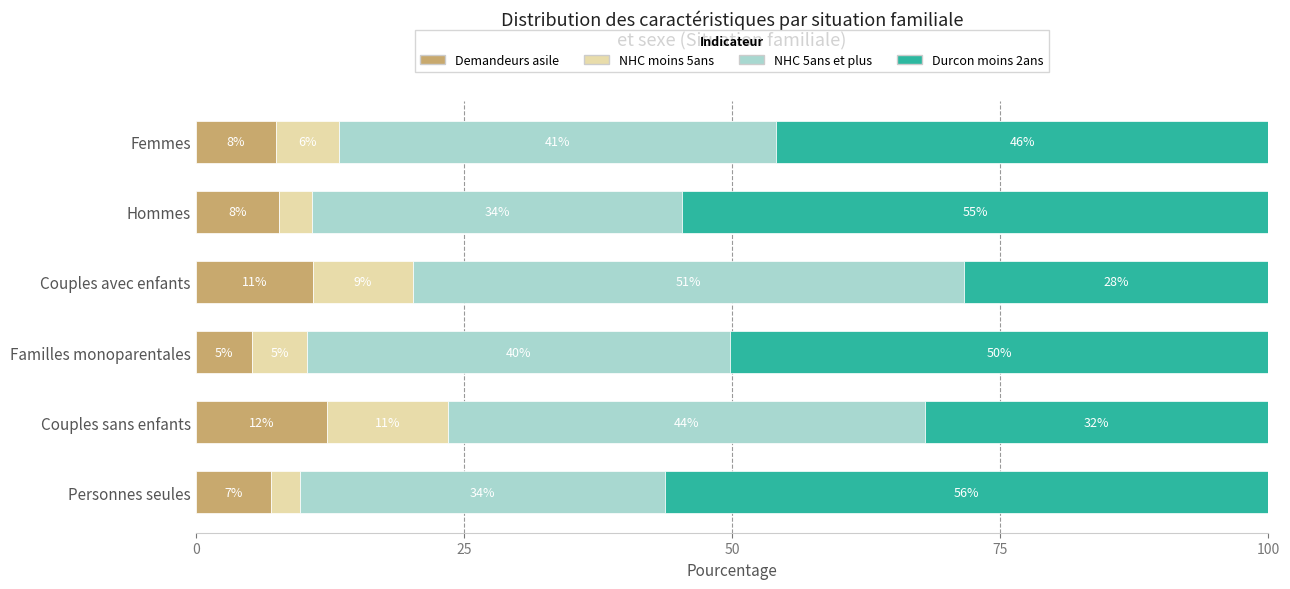

True or false: NHC_5ans_et_plus has a value of 22.0 at Couples avec enfants.

False